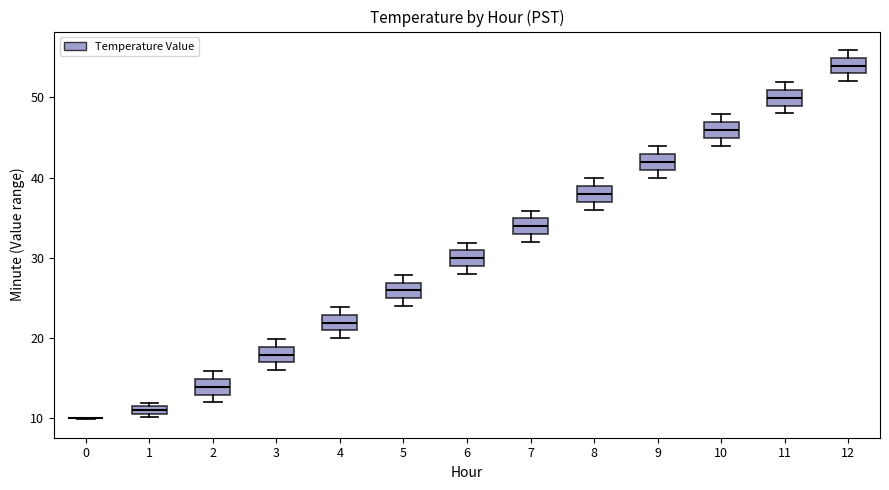

Where is the upper edge of the box at x = 10 on the y-axis? The values are not printed on the chart, so give them approximately, as read against the axis.

47